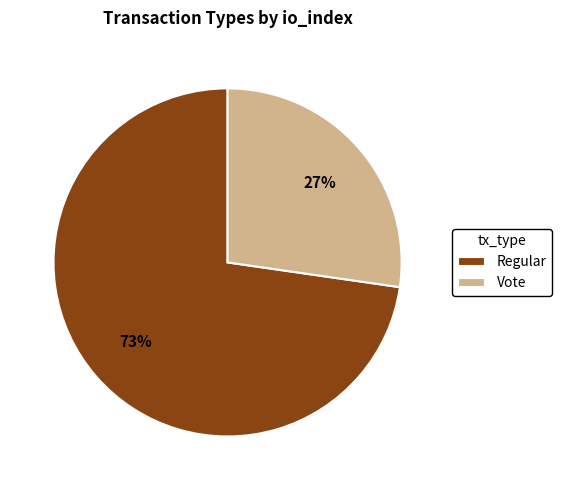

The Vote slice represents 27% of the pie. True or false?

True